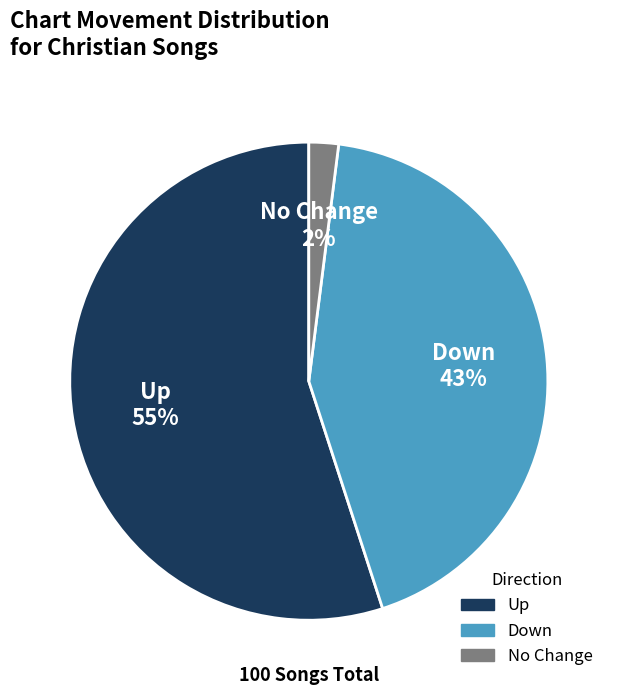

What percentage is the No Change slice, to the nearest percent?

2%